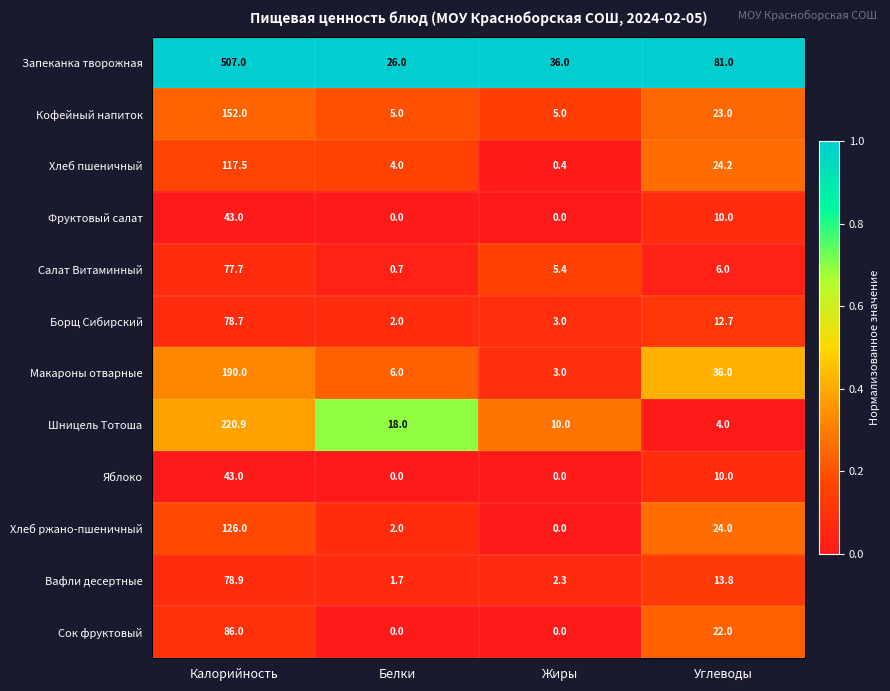

What is the sum of the Шницель Тотоша values at Углеводы and Белки?

22.0